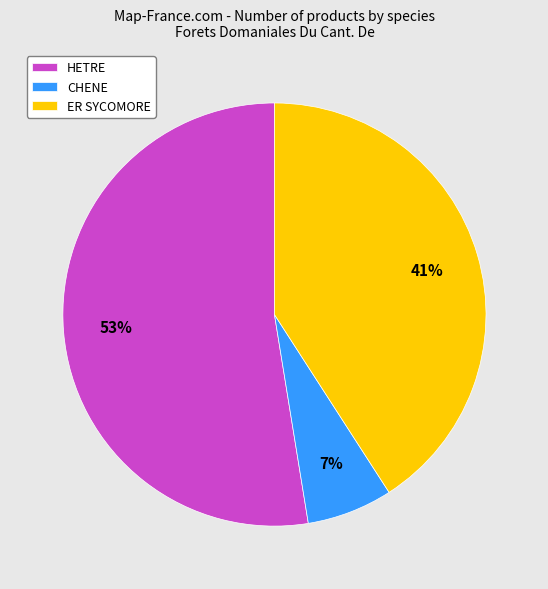

Do HETRE and ER SYCOMORE together represent more than half of the pie?

Yes